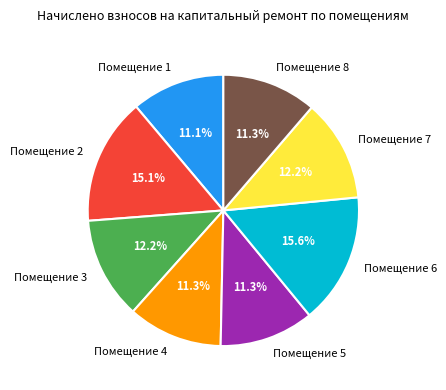

What percentage is NOT represented by Помещение 7?

87.8%